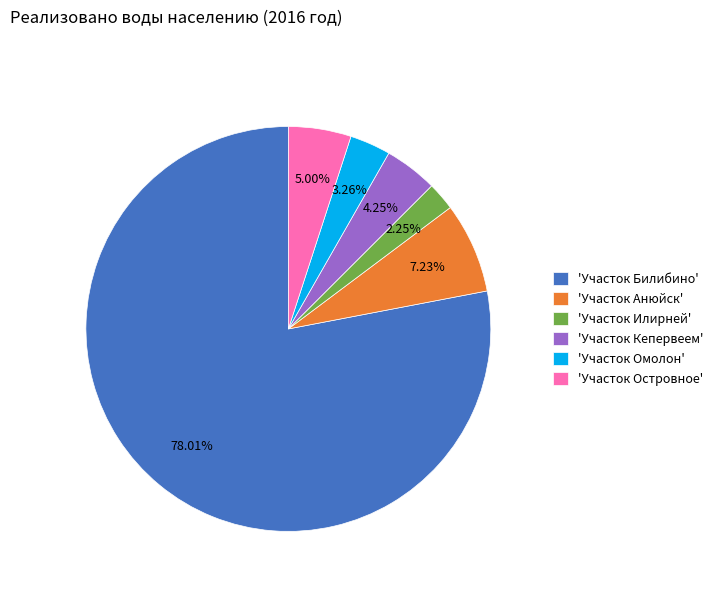

Which slice represents more than half of the pie?

'Участок Билибино'